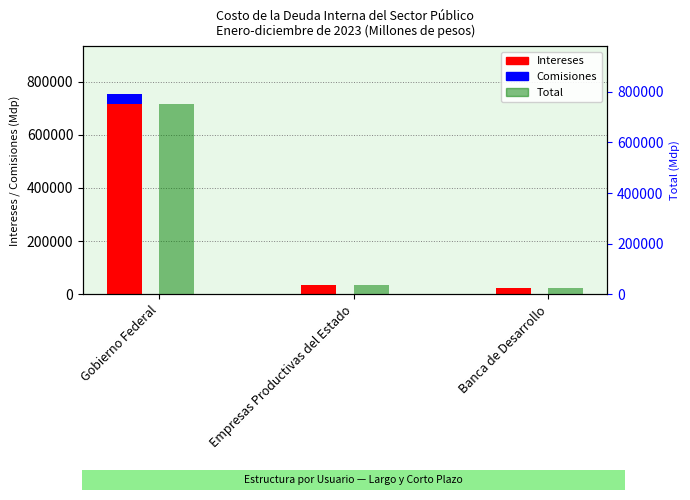

Is the value of Comisiones at Banca de Desarrollo greater than the value of Intereses at Empresas Productivas del Estado?

No